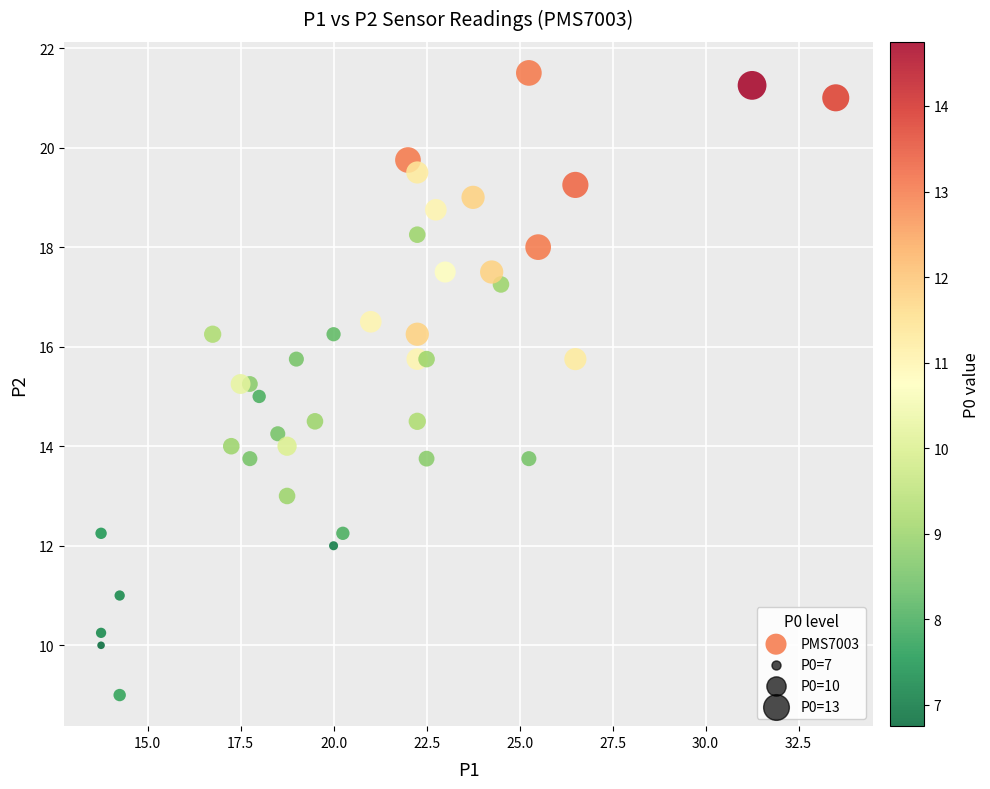

What is the range of Y values (max minus min)?

12.5